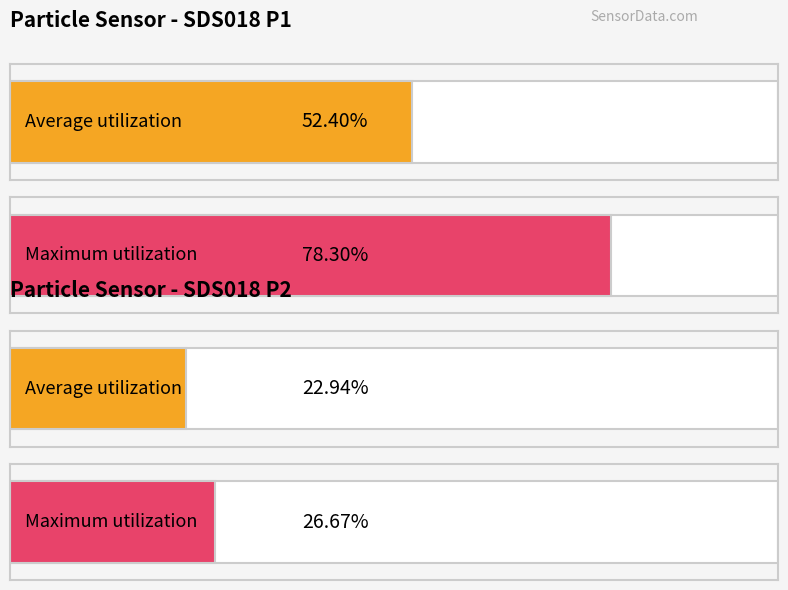

True or false: SDS_P2 has a value of 17.7 at 2021/11/22 00:20.

False